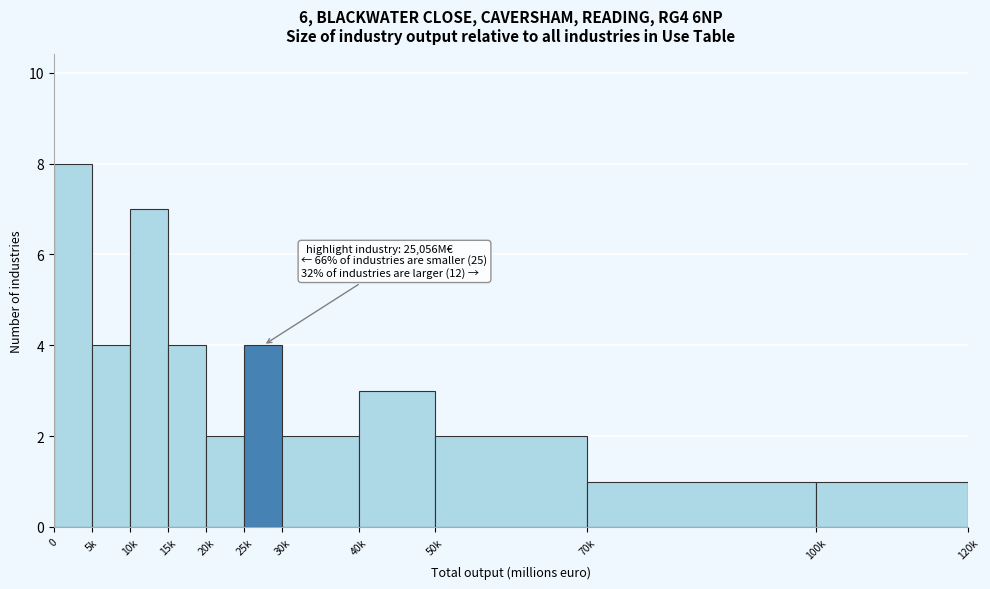

Reading left to right, transcribe all the data shown in this chart.

8	4	7	4	2	4	2	3	2	1	1